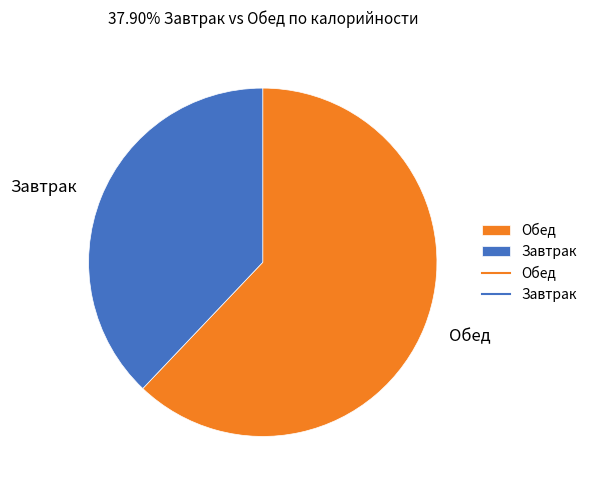

What is the smallest slice in the pie chart?

Завтрак